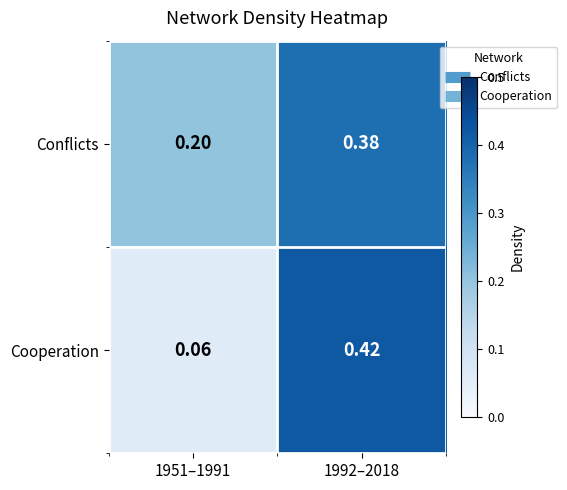

Is the value of Cooperation at 1992–2018 greater than the value of Conflicts at 1992–2018?

Yes